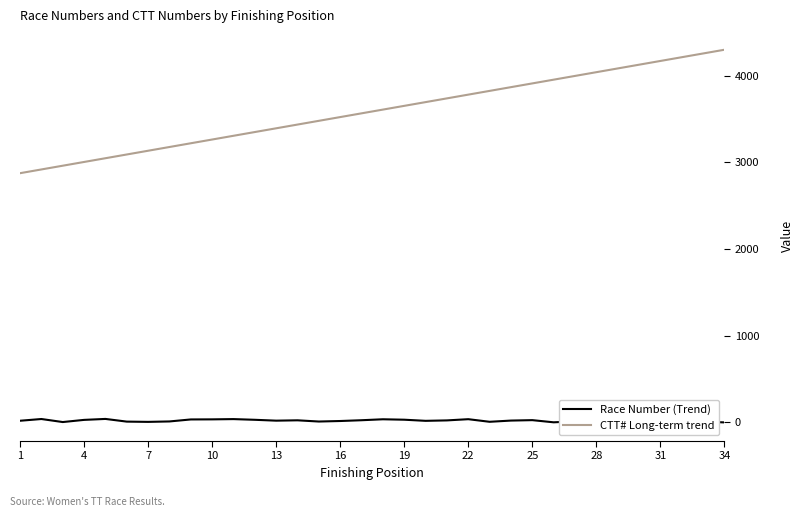

At how many categories does at least one series exceed 236?

34